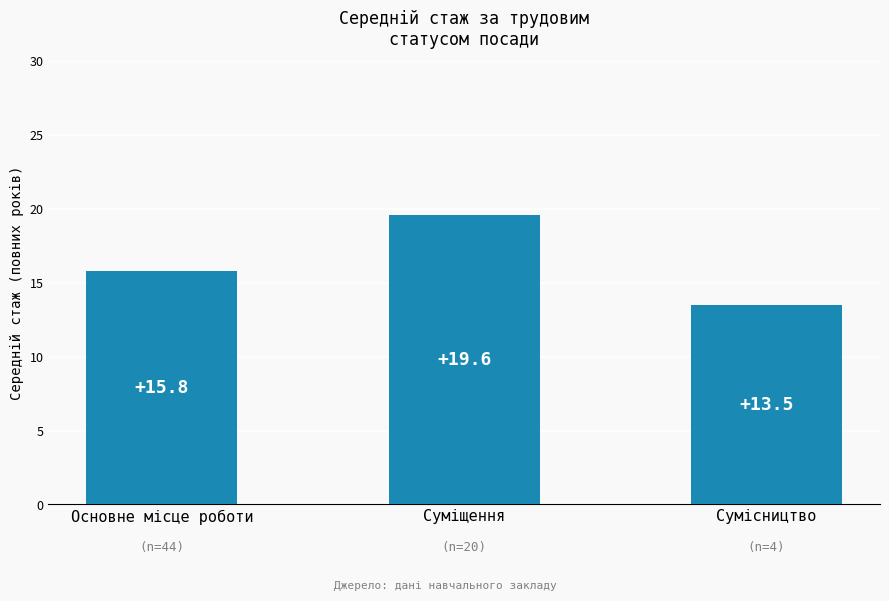

Reading left to right, extract all data points from this chart.

Основне місце роботи=15.8	Суміщення=19.6	Сумісництво=13.5